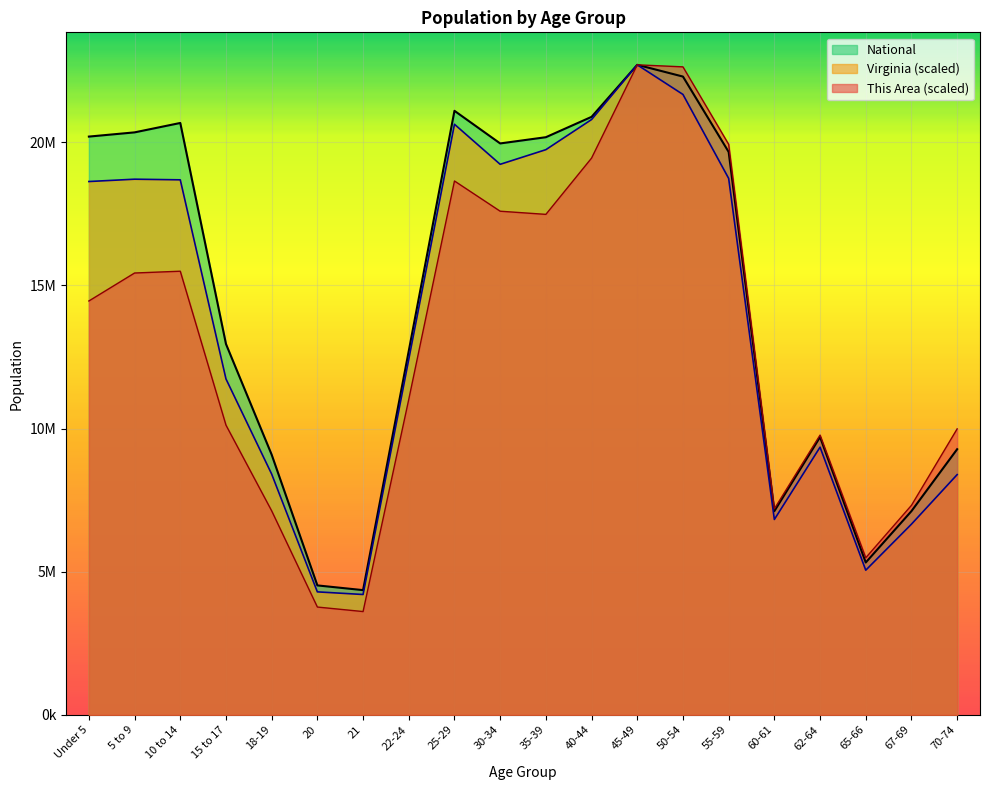

True or false: National and Virginia cross at least once.

False